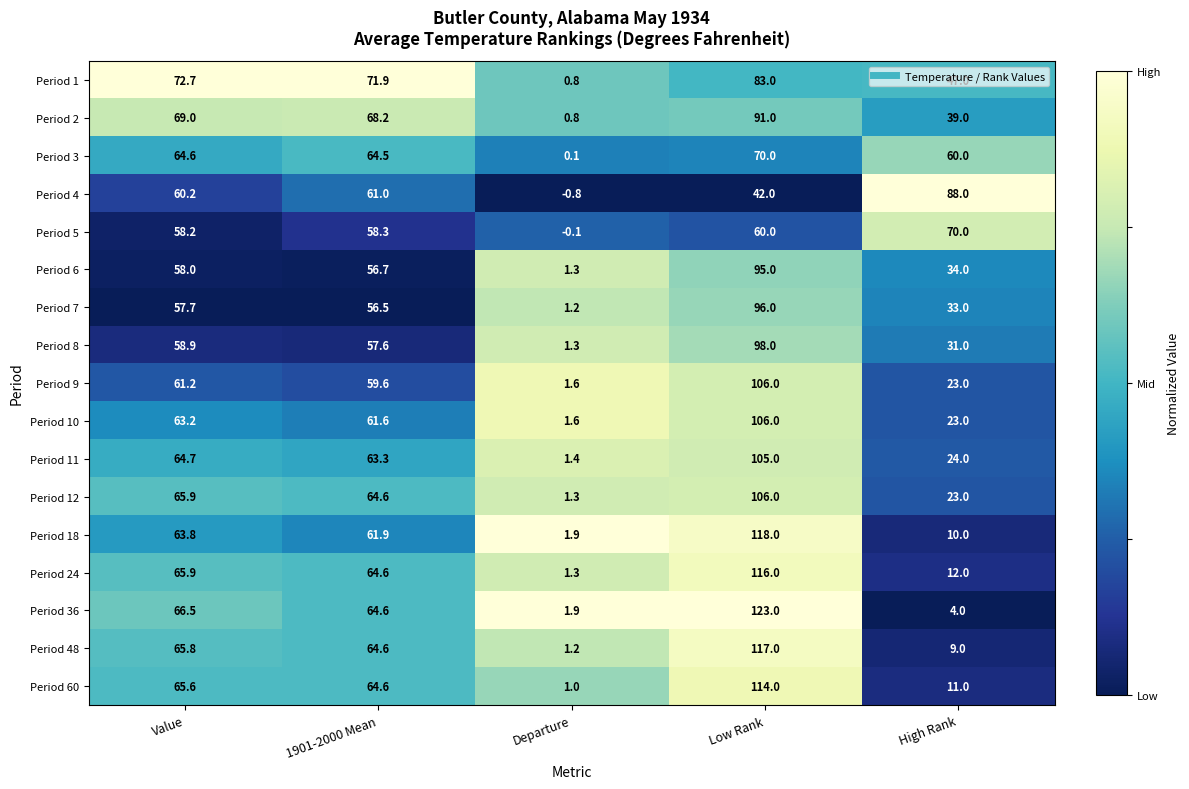

Which series has the largest total across all categories?

Period 1